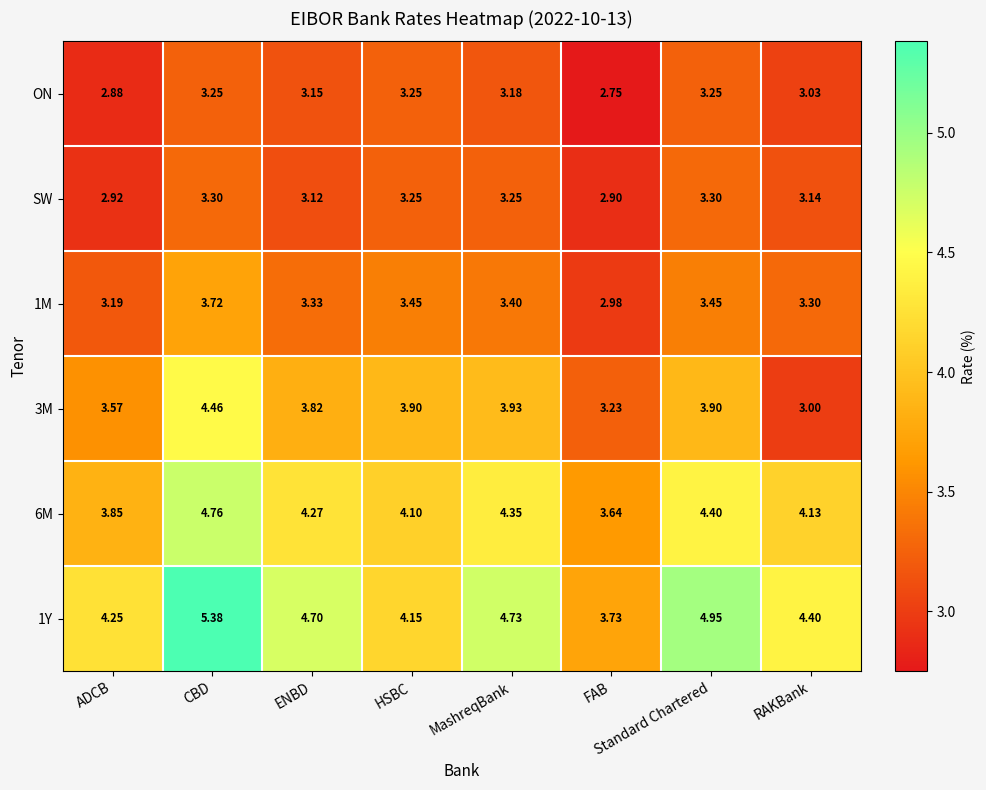

At which label is ON closest to 3?

RAKBank